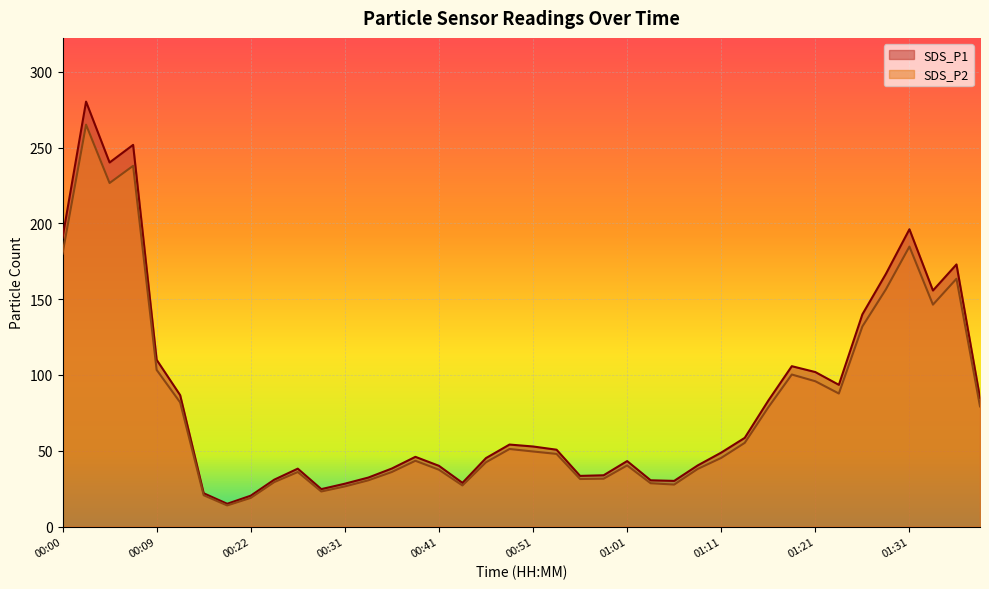

Reading right to left, transcribe all the data shown in this chart.

SDS_P1: 01:38=84.8	01:35=172.9	01:33=155.7	01:31=196.1	01:28=166.7	01:26=140.0	01:23=93.5	01:21=101.9	01:18=105.8	01:16=83.1	01:13=58.5	01:11=48.8	01:08=40.3	01:06=30.1	01:03=30.5	01:01=43.2	00:58=33.8	00:56=33.4	00:53=50.7	00:51=52.8	00:49=54.1	00:46=45.2	00:44=28.8	00:41=40.1	00:39=46.0	00:36=38.3	00:34=32.3	00:31=28.3	00:29=24.7	00:27=38.2	00:24=30.9	00:22=20.4	00:19=15.0	00:17=22.0	00:12=86.7	00:09=110.0	00:07=251.8	00:04=240.2	00:02=280.3	00:00=190.6
SDS_P2: 01:38=79.3	01:35=163.5	01:33=146.4	01:31=184.7	01:28=156.5	01:26=132.0	01:23=87.8	01:21=95.9	01:18=100.3	01:16=78.6	01:13=55.2	01:11=45.3	01:08=38.0	01:06=27.7	01:03=28.6	01:01=40.3	00:58=31.6	00:56=31.4	00:53=47.9	00:51=49.5	00:49=51.2	00:46=42.4	00:44=27.1	00:41=37.5	00:39=43.4	00:36=36.0	00:34=30.5	00:31=26.5	00:29=23.1	00:27=36.0	00:24=29.3	00:22=18.9	00:19=13.9	00:17=20.7	00:12=81.9	00:09=103.4	00:07=238.0	00:04=226.6	00:02=265.1	00:00=180.0